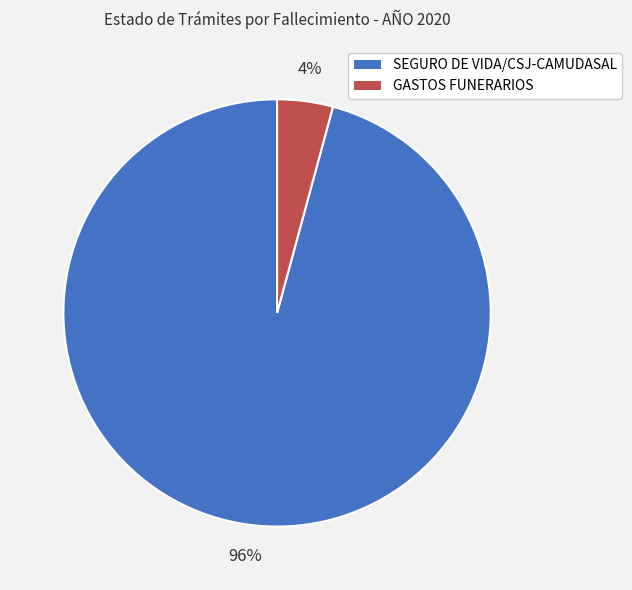

What is the largest slice in the pie chart?

SEGURO DE VIDA/CSJ-CAMUDASAL